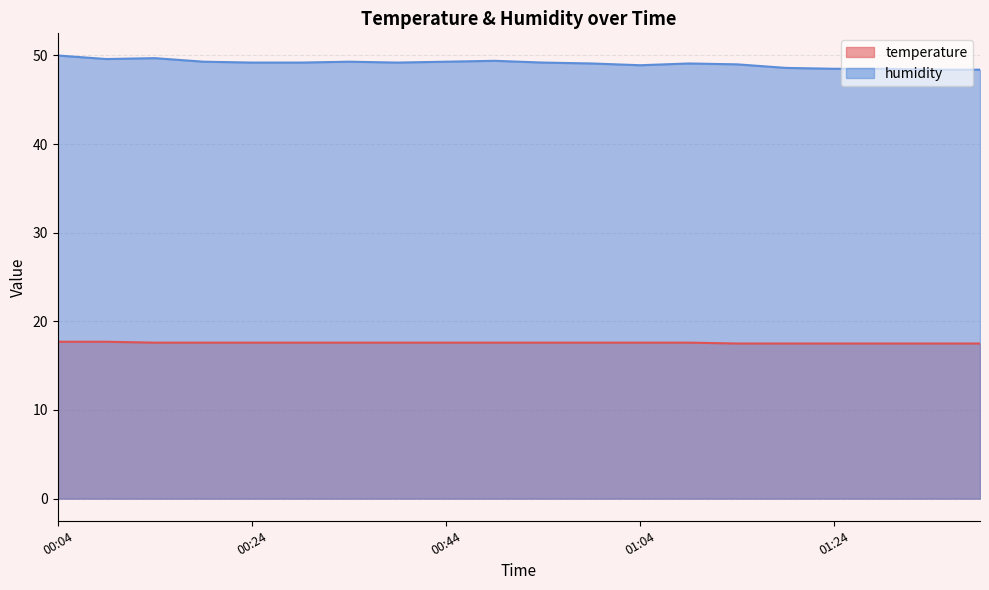

How many series are shown in this chart?

2